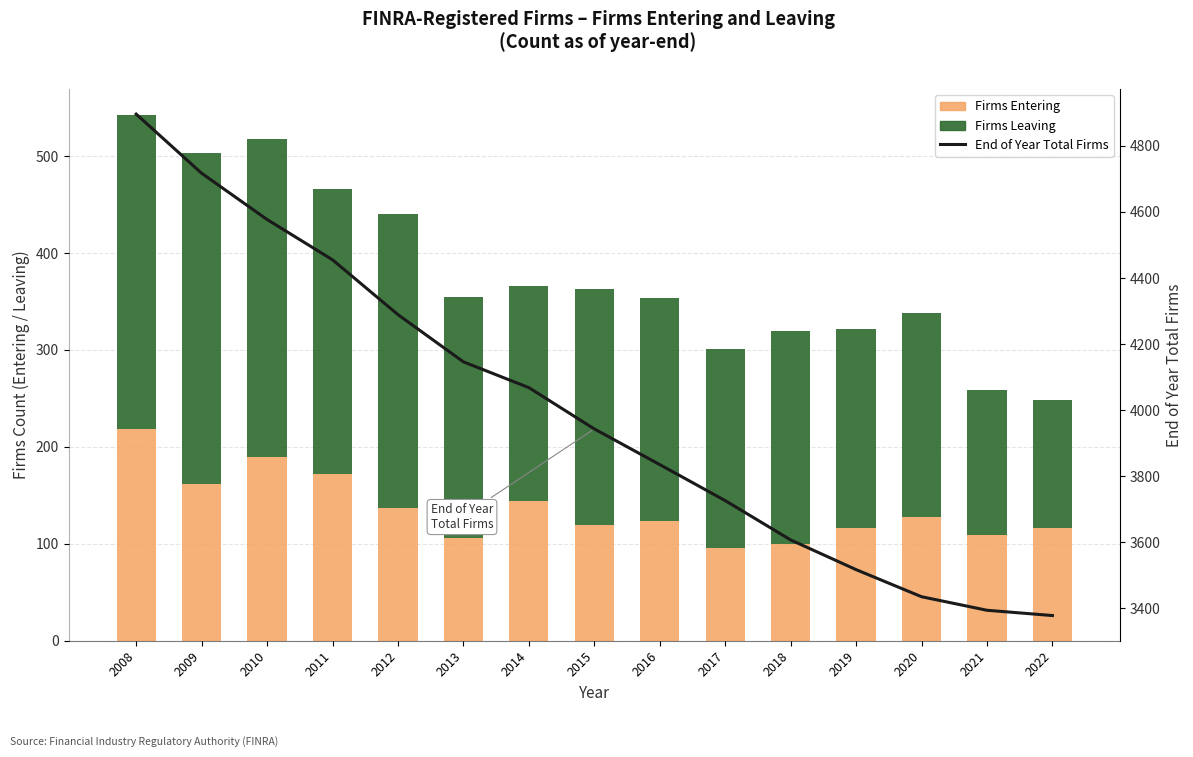

What is the sum of all Firms Leaving values?

3659